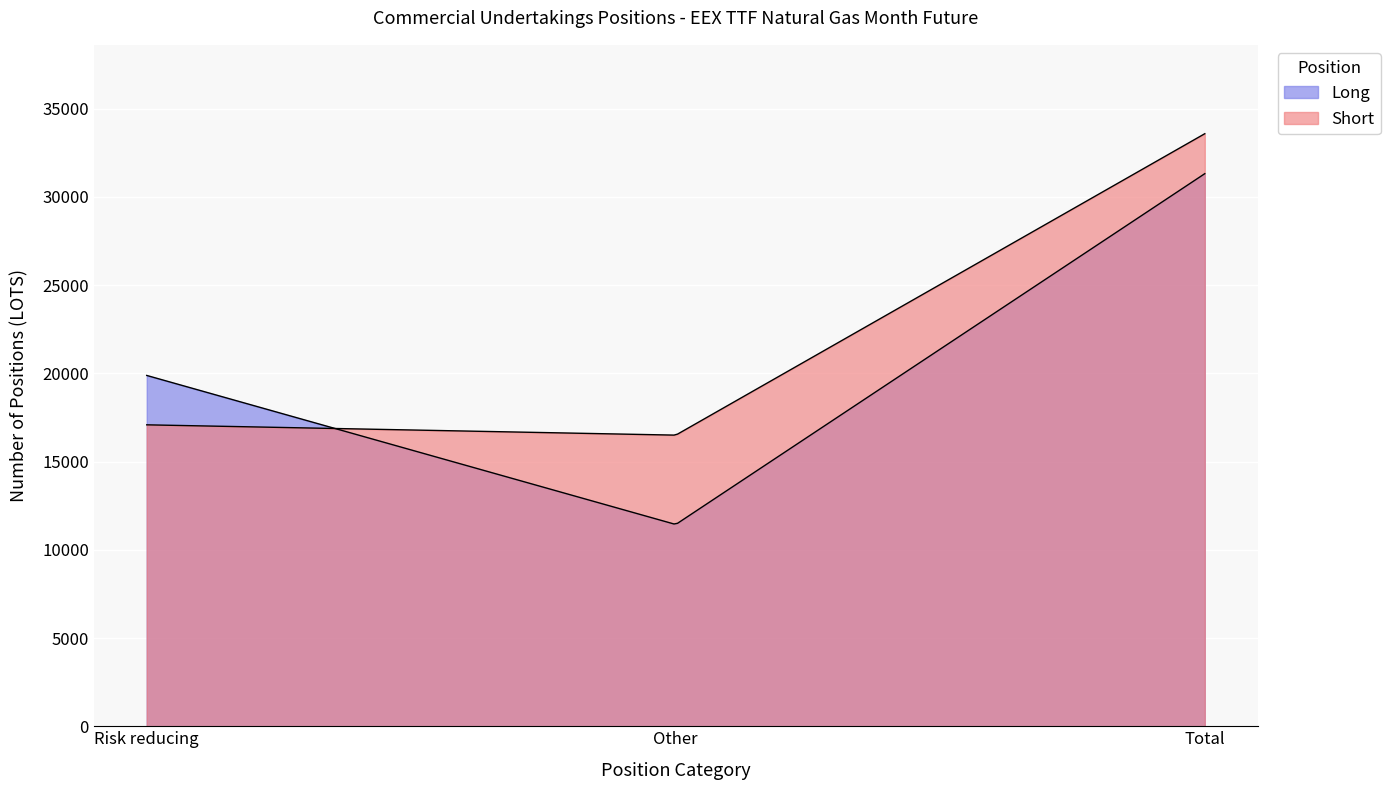

List the series in order of their overall mean, highest first.

Short, Long